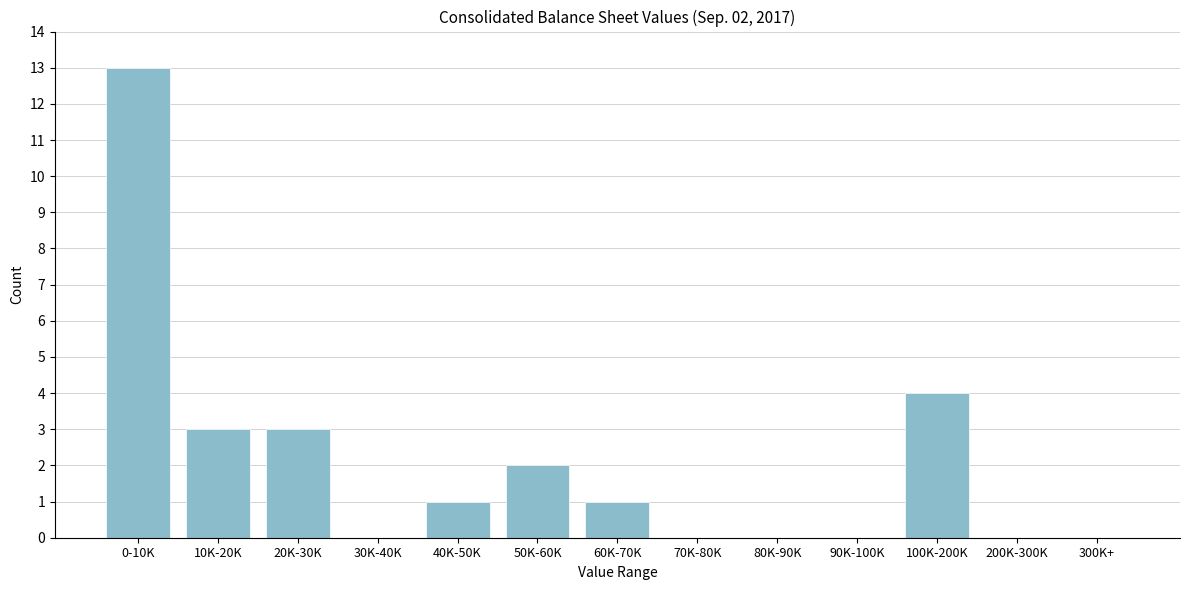

Reading left to right, extract all data points from this chart.

0-10K=13	10K-20K=3	20K-30K=3	30K-40K=0	40K-50K=1	50K-60K=2	60K-70K=1	70K-80K=0	80K-90K=0	90K-100K=0	100K-200K=4	200K-300K=0	300K+=0